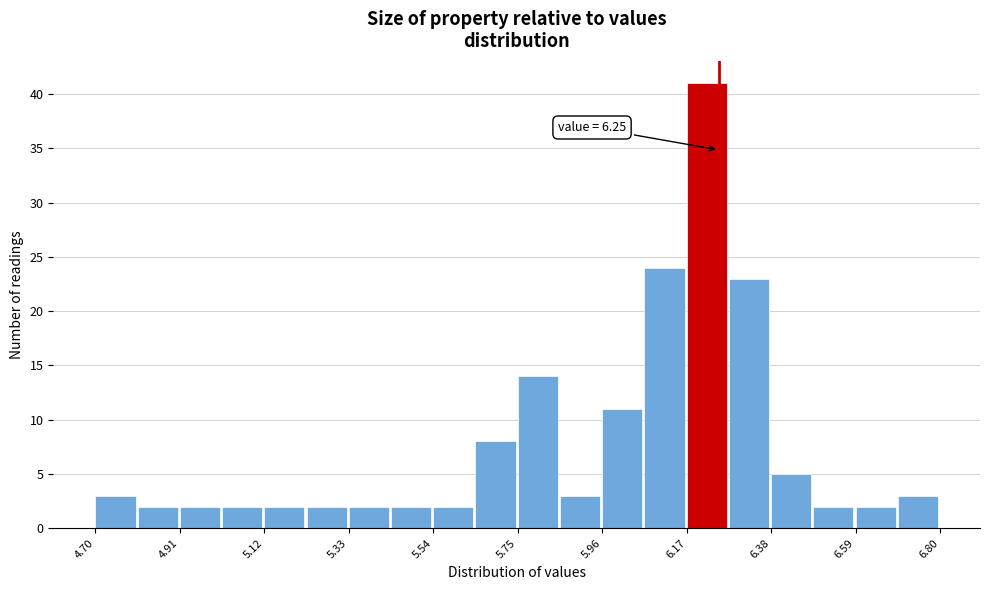

Read against the x-axis, roughly where is the centre of the tallest bar?

6.20